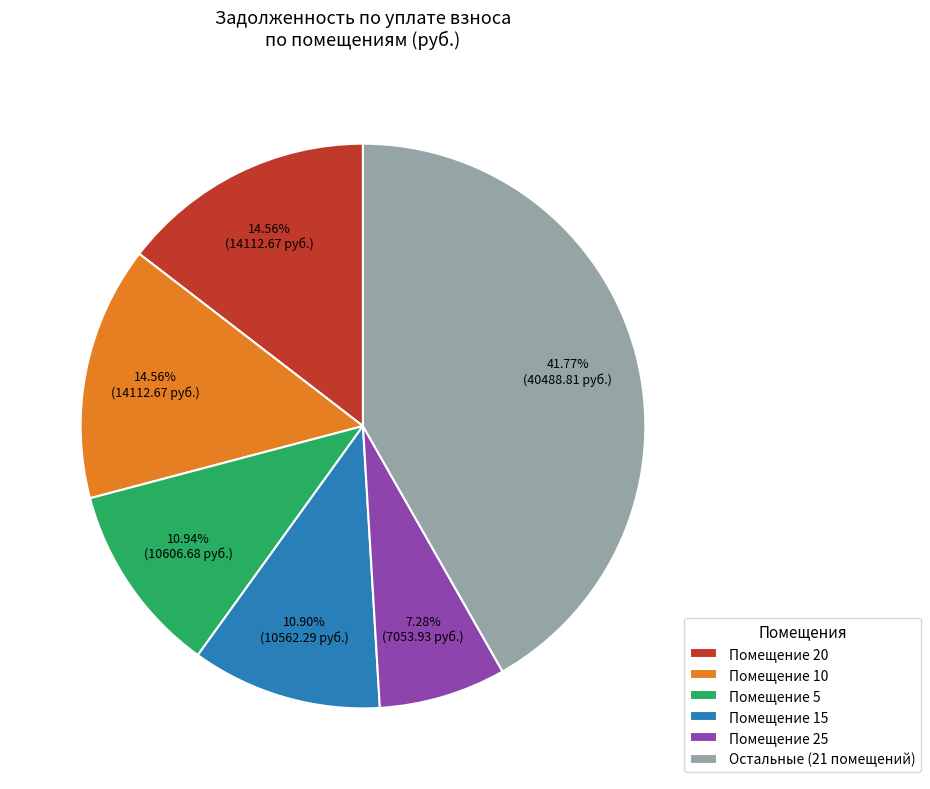

What is the largest slice in the pie chart?

Остальные (21 помещений)